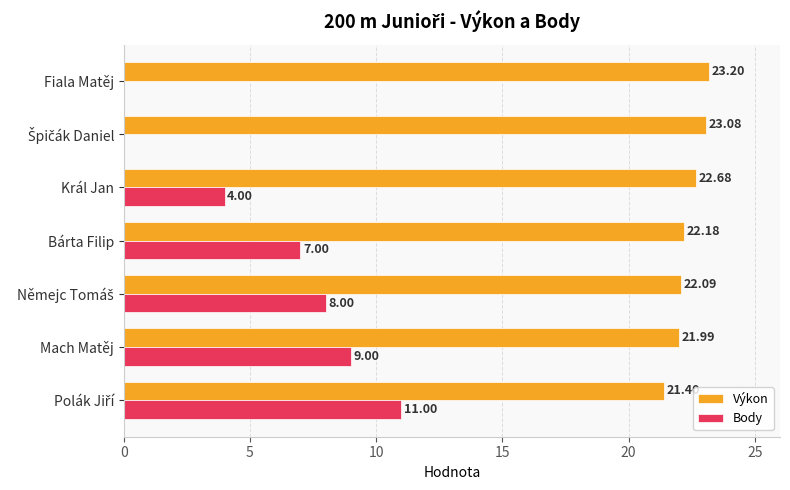

How many series are shown in this chart?

2